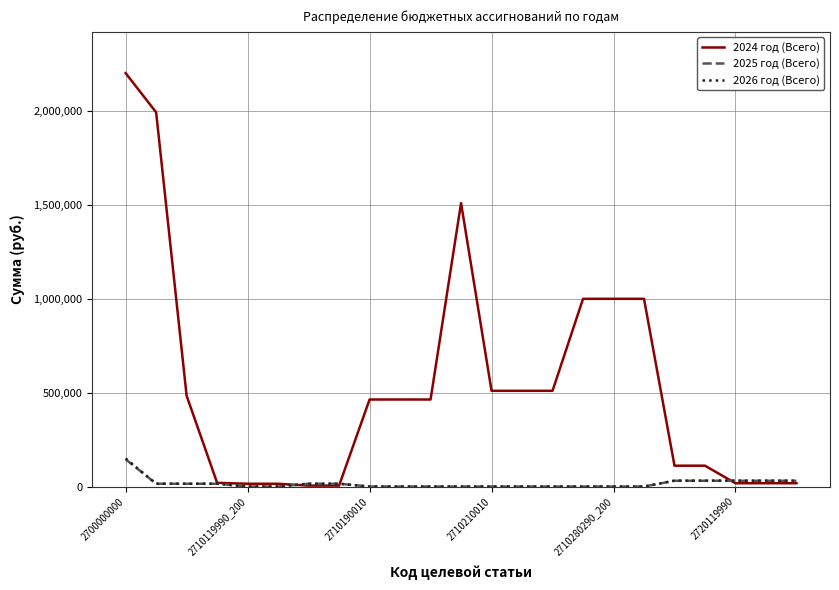

Which series has the widest spread of values?

2024 год (Всего)